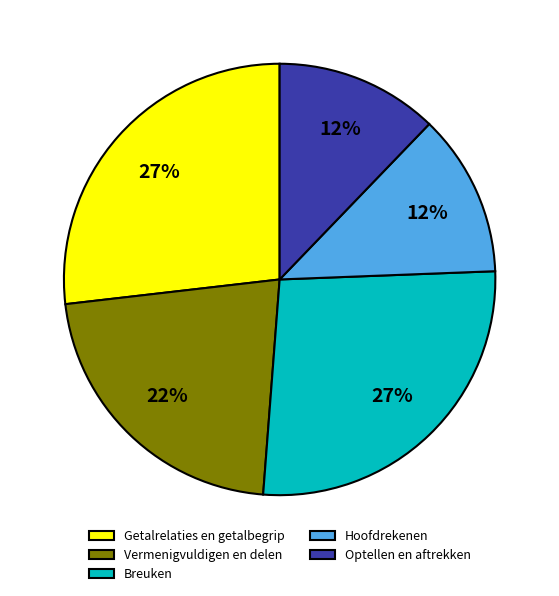

Is it true that Getalrelaties en getalbegrip is 37% of the pie?

False